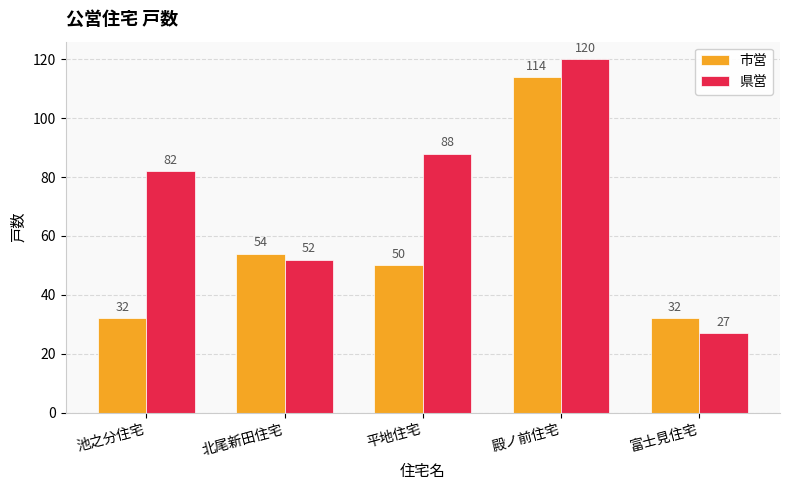

At which label does 市営 first exceed 50?

北尾新田住宅